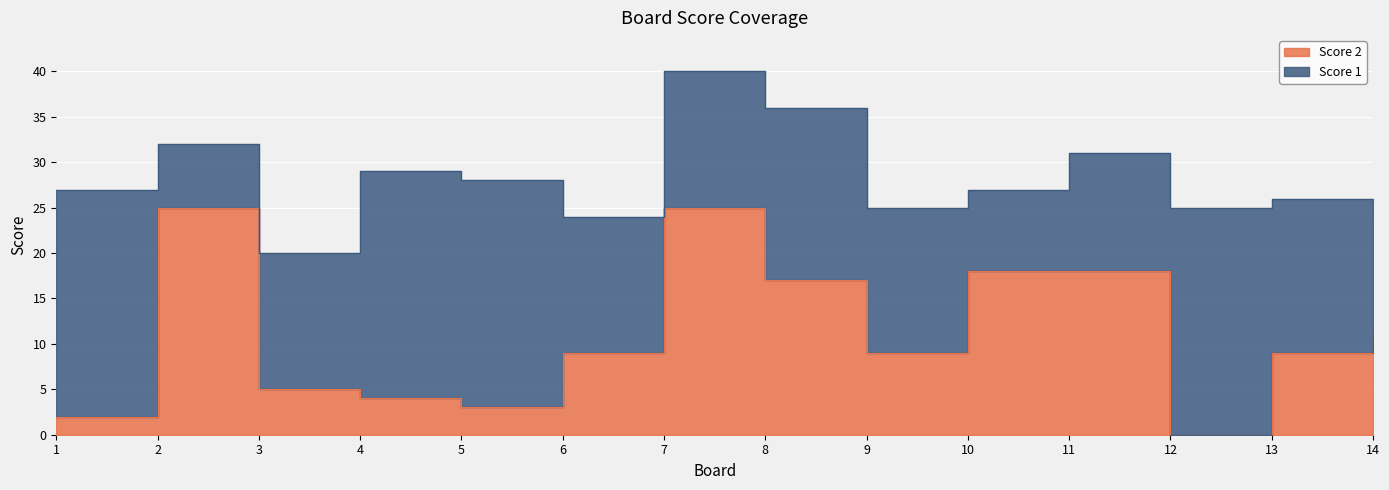

Does the chart display data point markers on the line(s)?

No